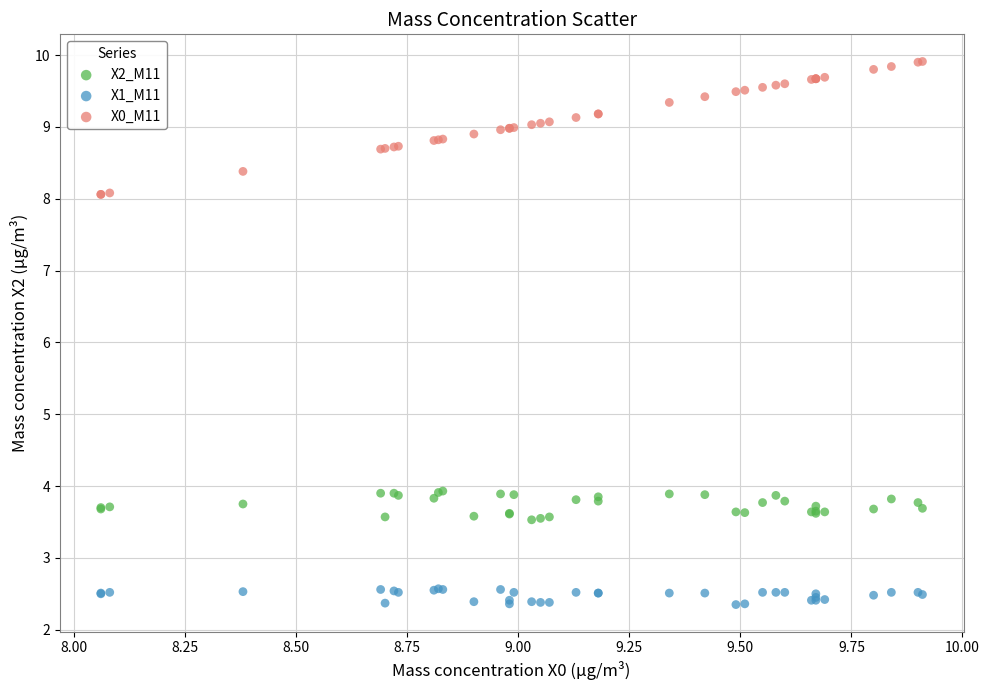

Which series has the widest spread of Y values?

X0_M11